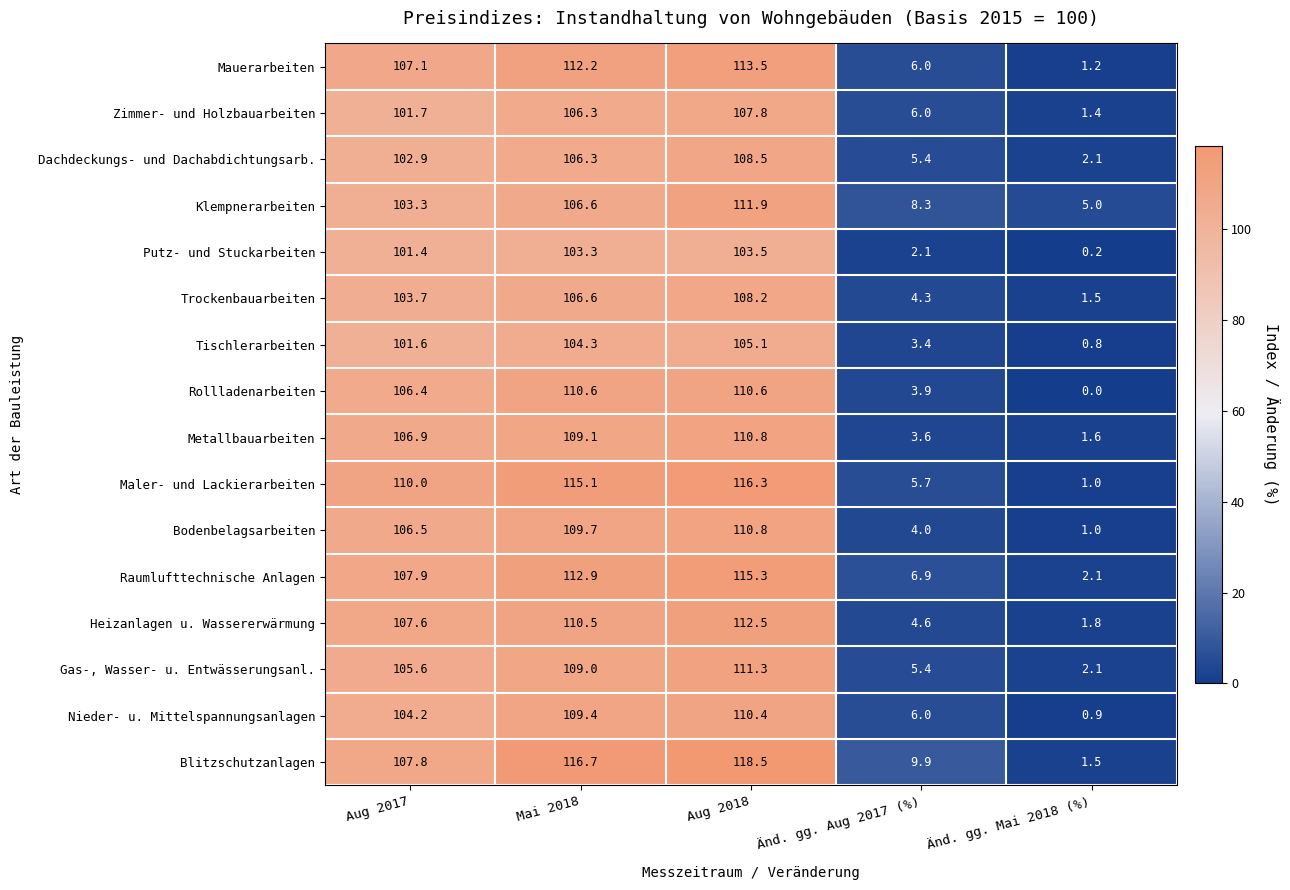

The value of Putz- und Stuckarbeiten at Änd. gg. Aug 2017 (%) is 2.1. True or false?

True